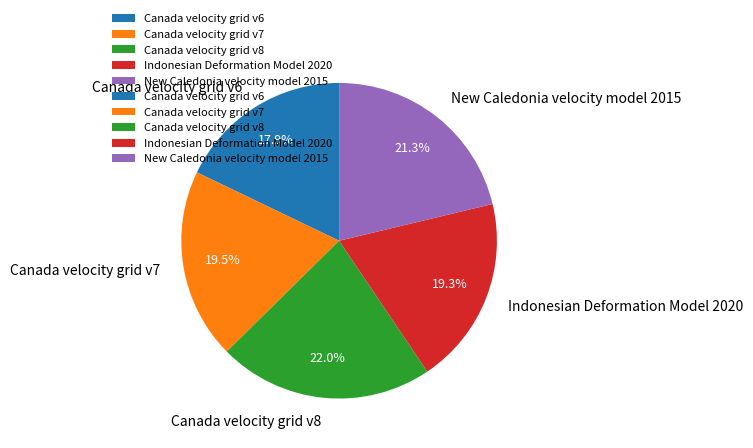

Combined, do Canada velocity grid v7 and New Caledonia velocity model 2015 account for over 50%?

No